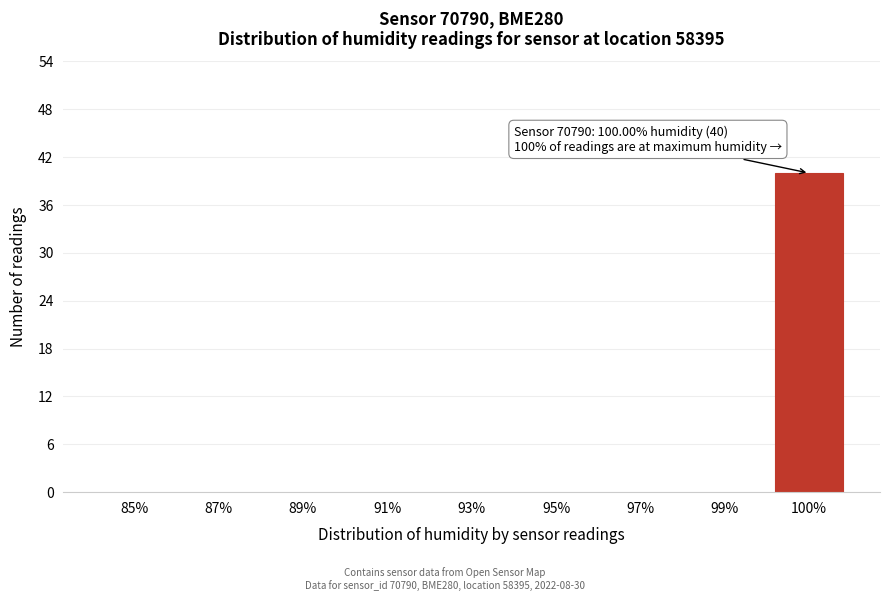

Reading left to right, extract all data points from this chart.

85%=0	87%=0	89%=0	91%=0	93%=0	95%=0	97%=0	99%=0	100%=40